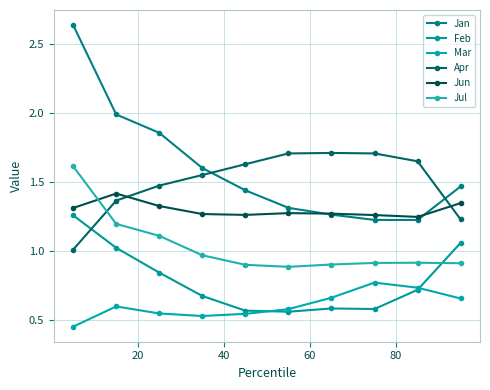

In Apr, how many points are higher than both neighbors (excluding endpoints)?

1